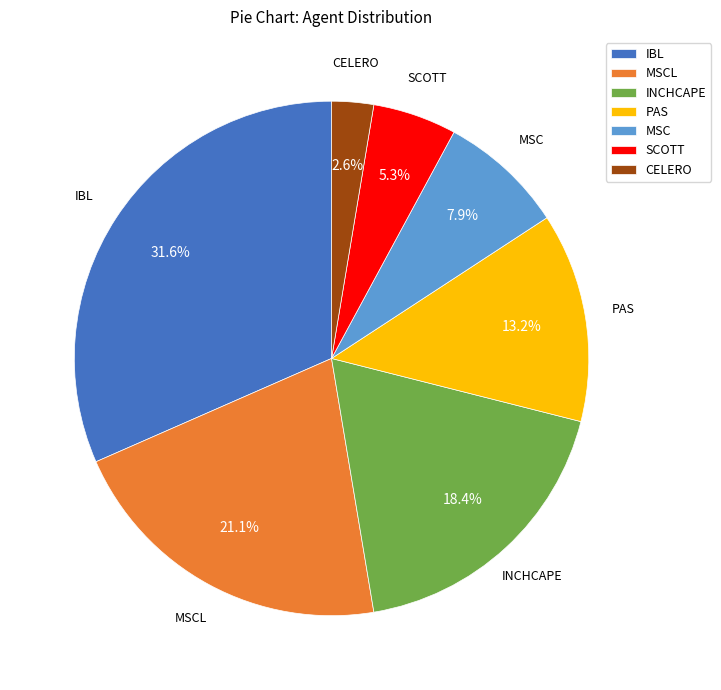

To the nearest percent, what is the difference between the largest and smallest slice percentages?

29%